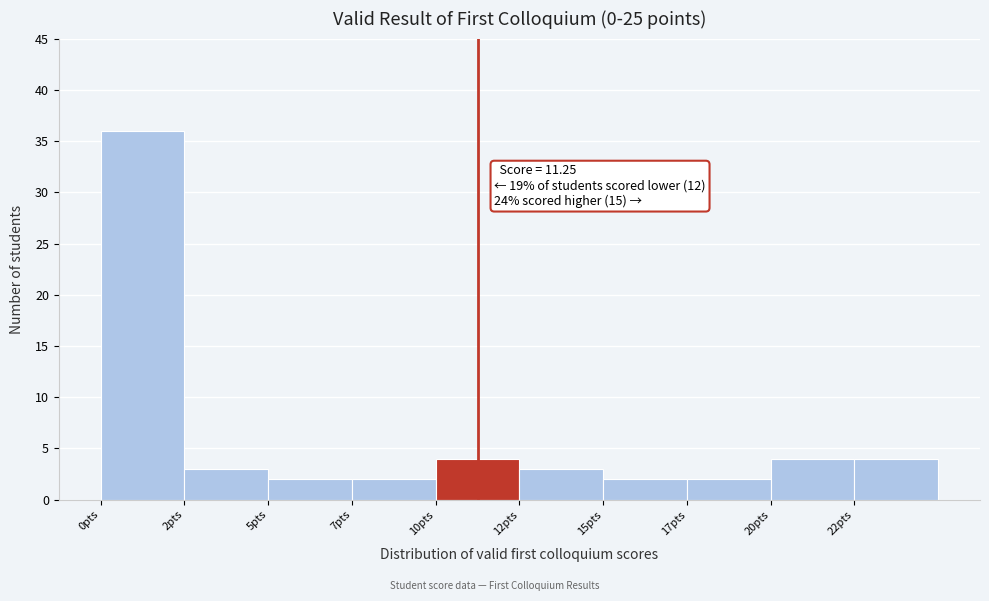

Reading left to right, extract all data points from this chart.

0pts=36	2pts=3	5pts=2	7pts=2	10pts=4	12pts=3	15pts=2	17pts=2	20pts=4	22pts=4